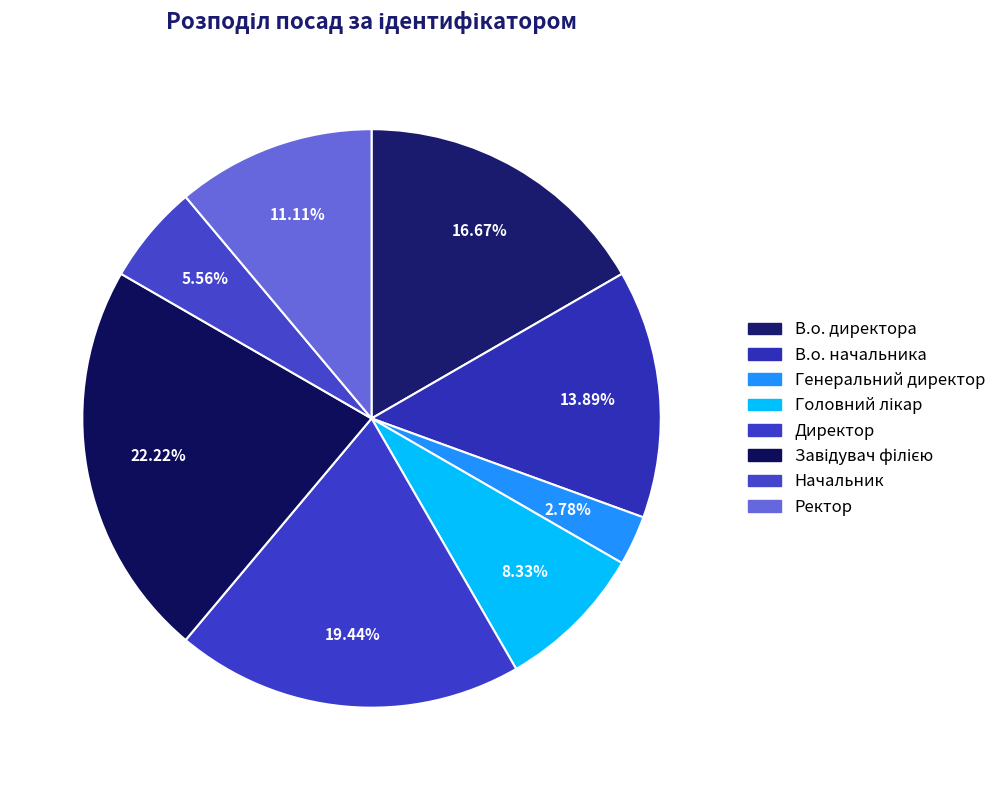

Is it true that Завідувач філією is 22% of the pie?

True